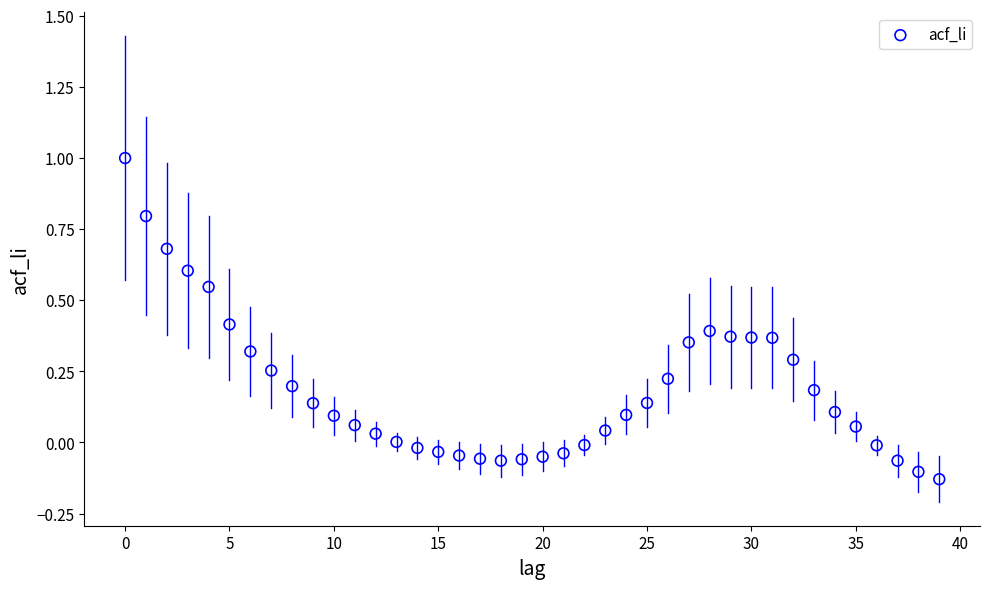

What is the range of Y values (max minus min)?

1.1